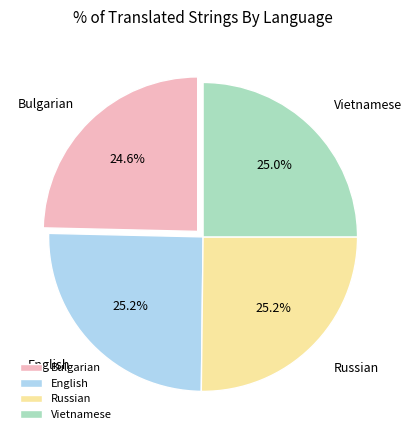

Does any single category account for the majority?

No